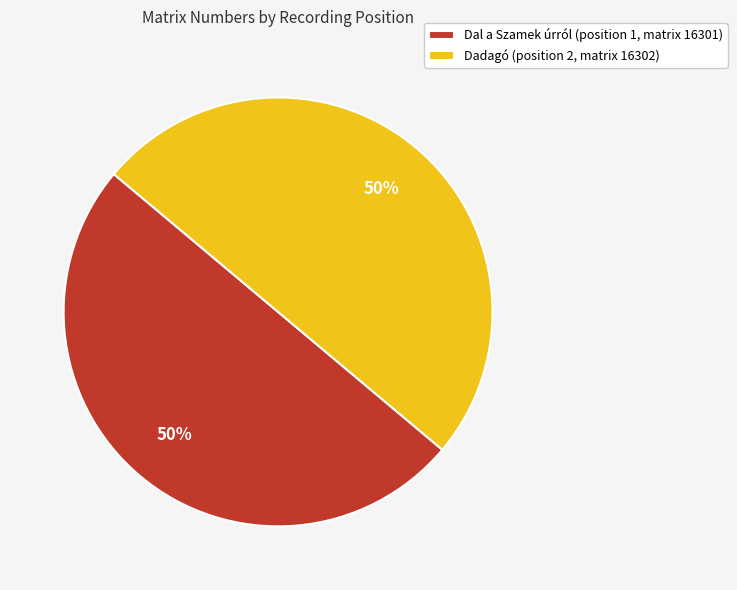

Do Dadagó (position 2, matrix 16302) and Dal a Szamek úrról (position 1, matrix 16301) together represent more than half of the pie?

Yes